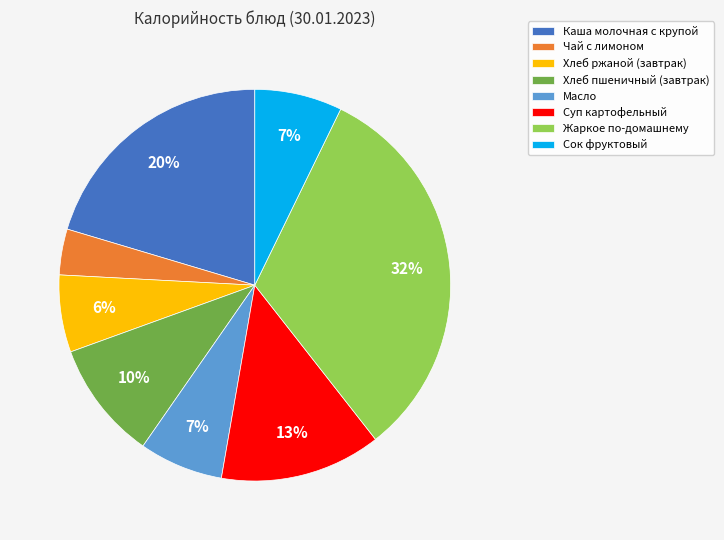

What percentage is the Суп картофельный slice, to the nearest percent?

13%